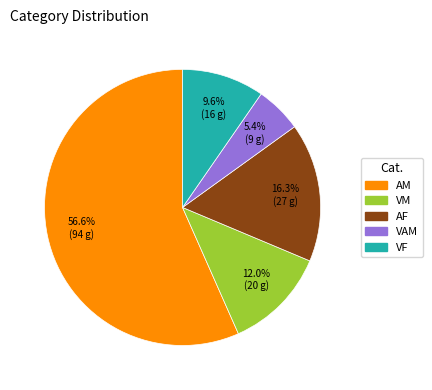

True or false: VM accounts for 25% of the total.

False